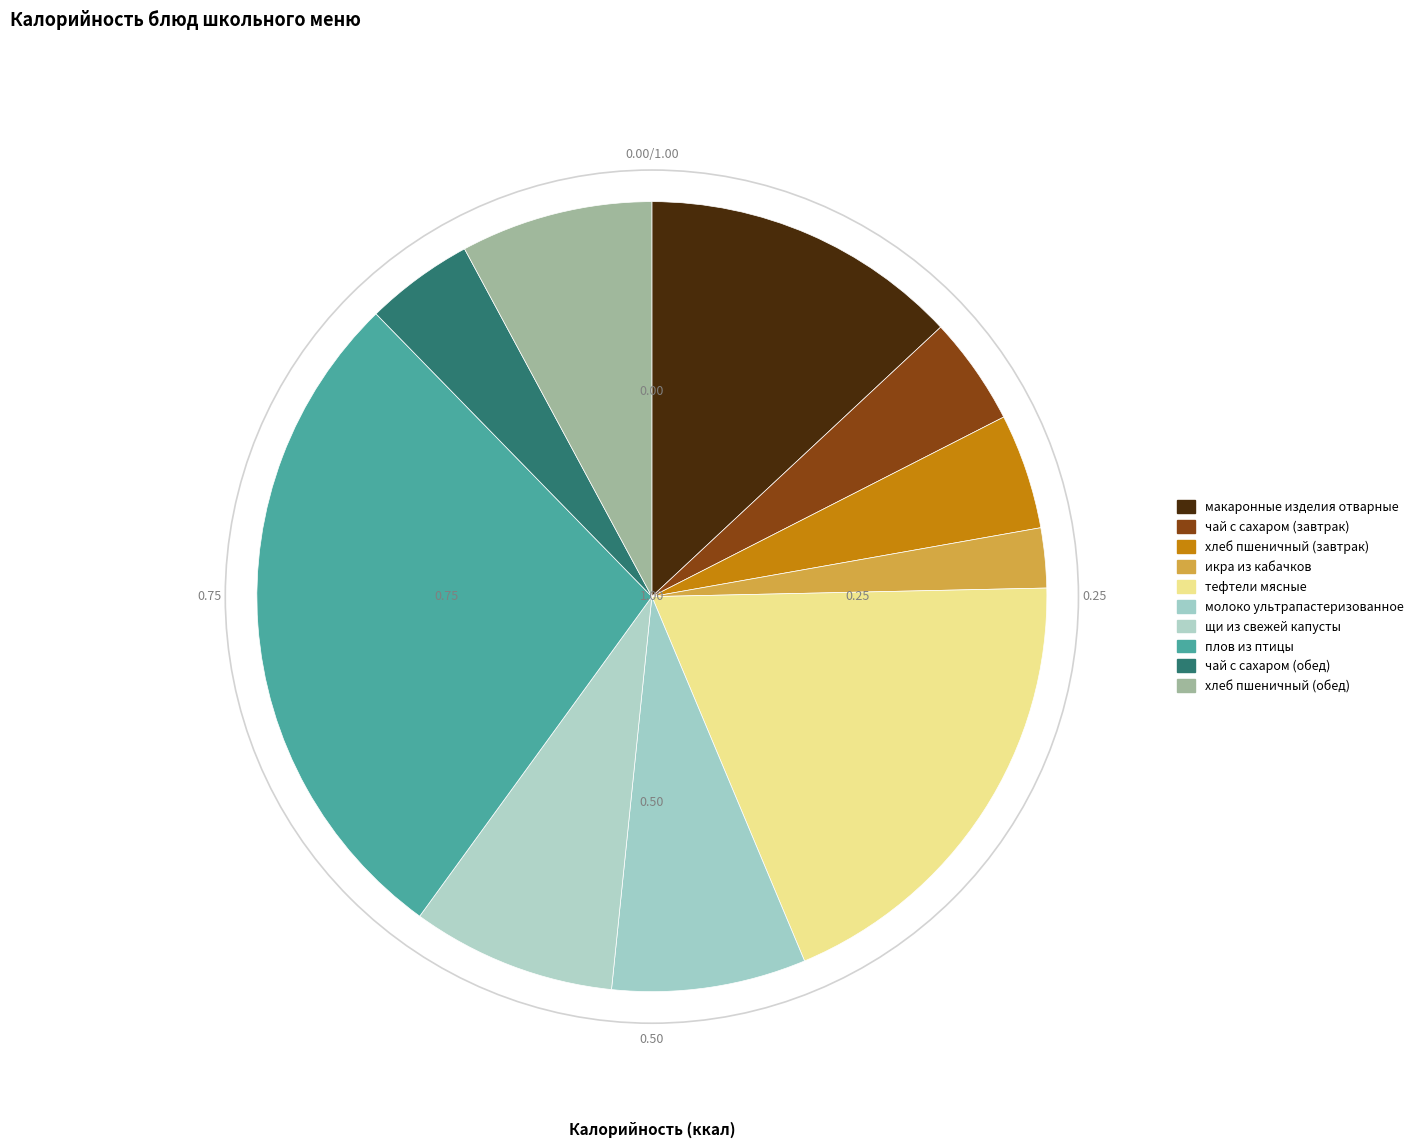

How many segments does this pie chart have?

10